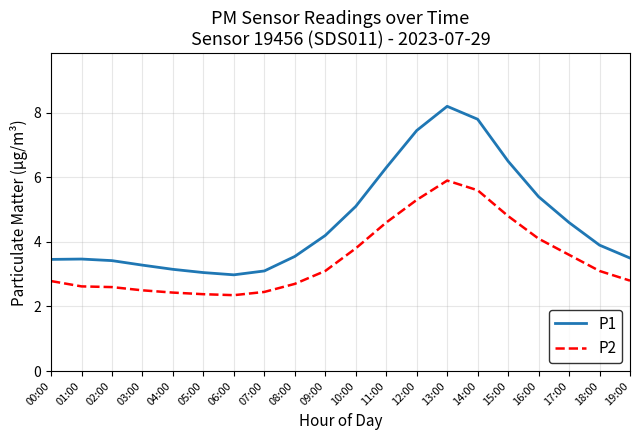

Does the chart have visible grid lines?

Yes